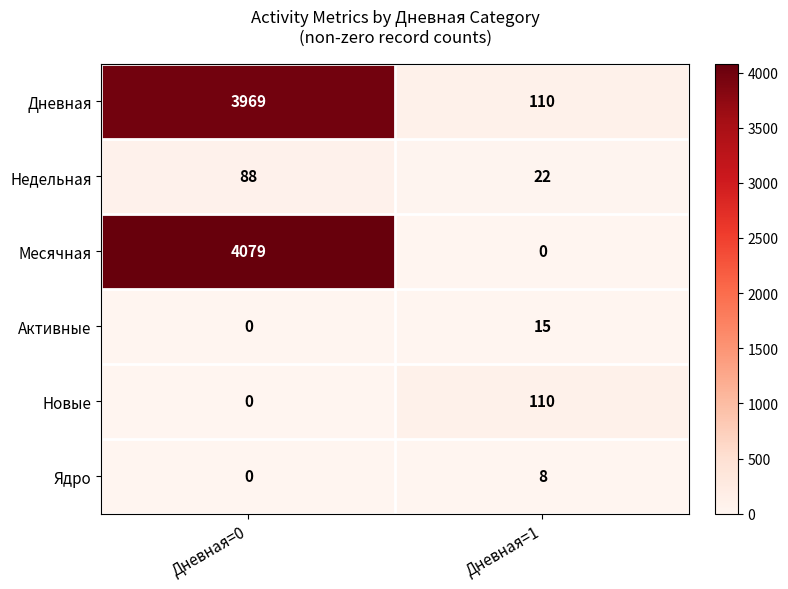

What is the spread (max minus min) of values at Дневная=1?

110